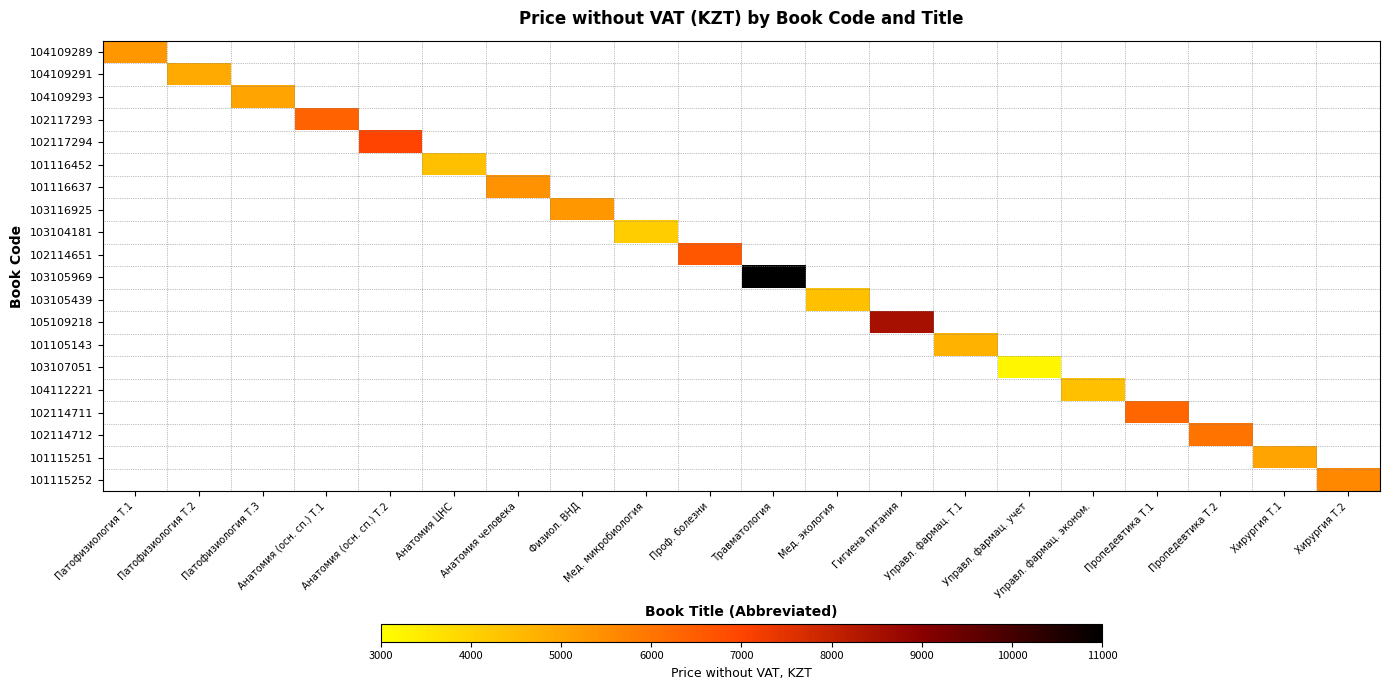

Is it true that 101116452 equals 7698.3 at Анатомия ЦНС?

False